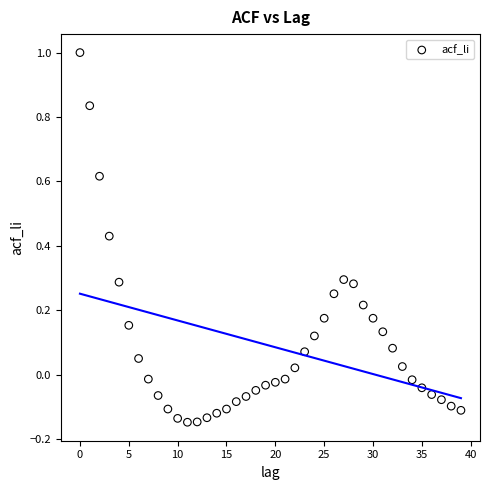

What is the range of Y values (max minus min)?

1.1